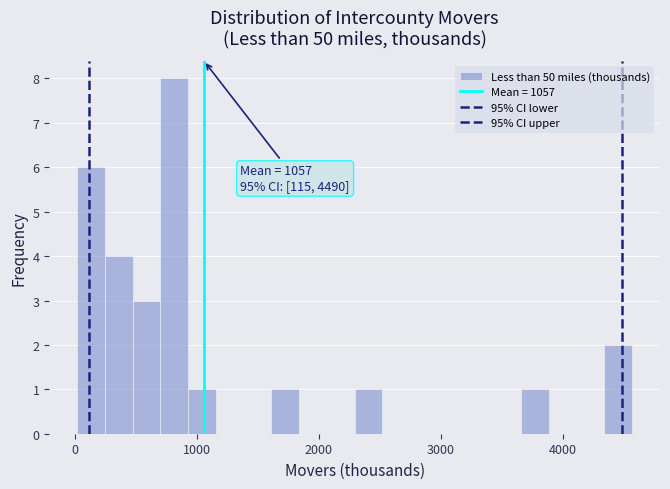

Read against the x-axis, roughly where is the centre of the tallest bar?

800